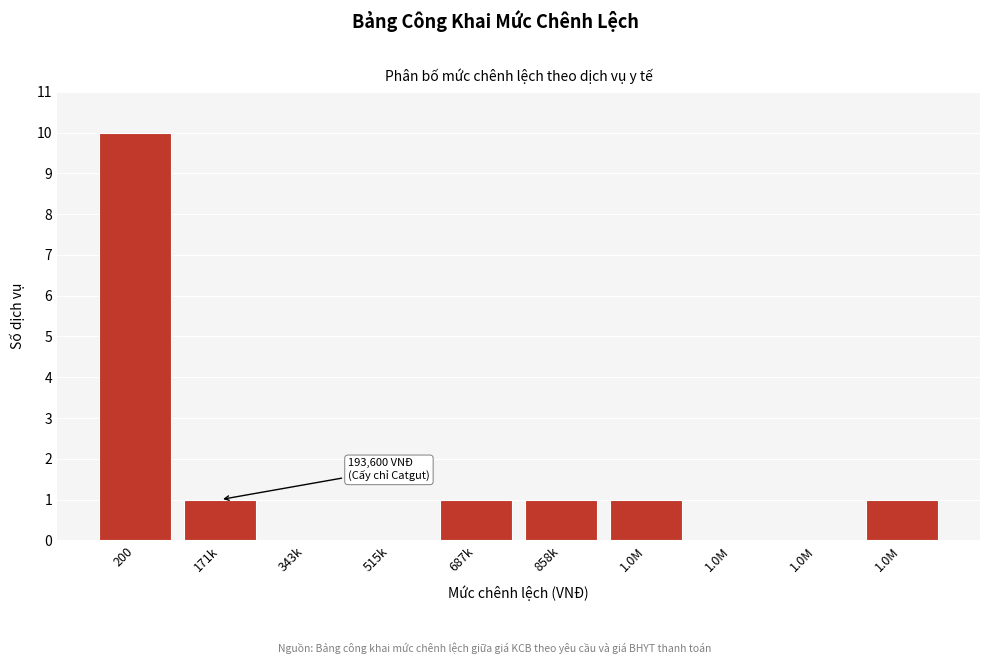

How many distinct data groups are displayed?

1